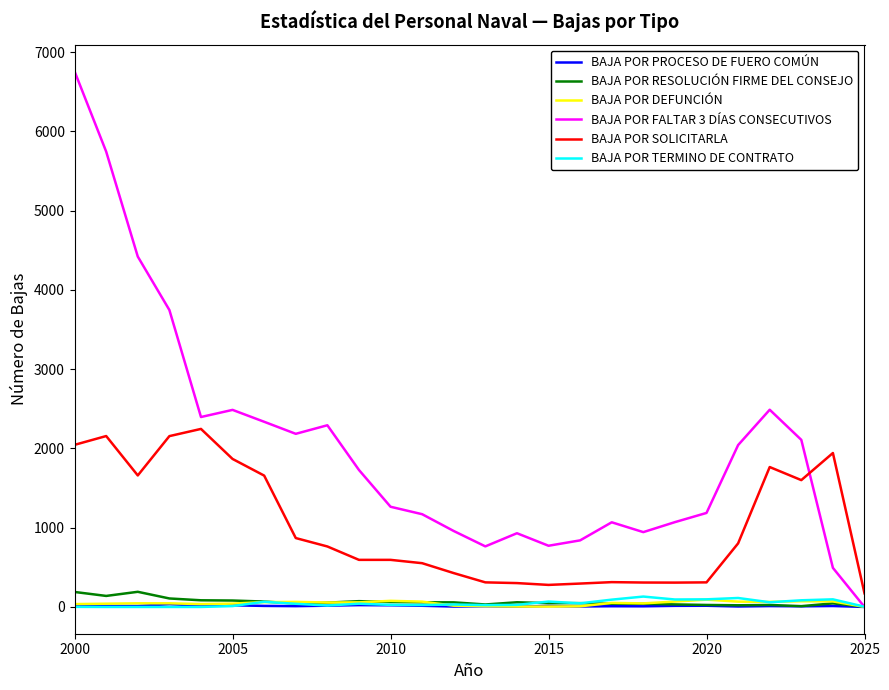

What is the difference between the second highest and minimum values in the BAJA POR DEFUNCIÓN series?

76